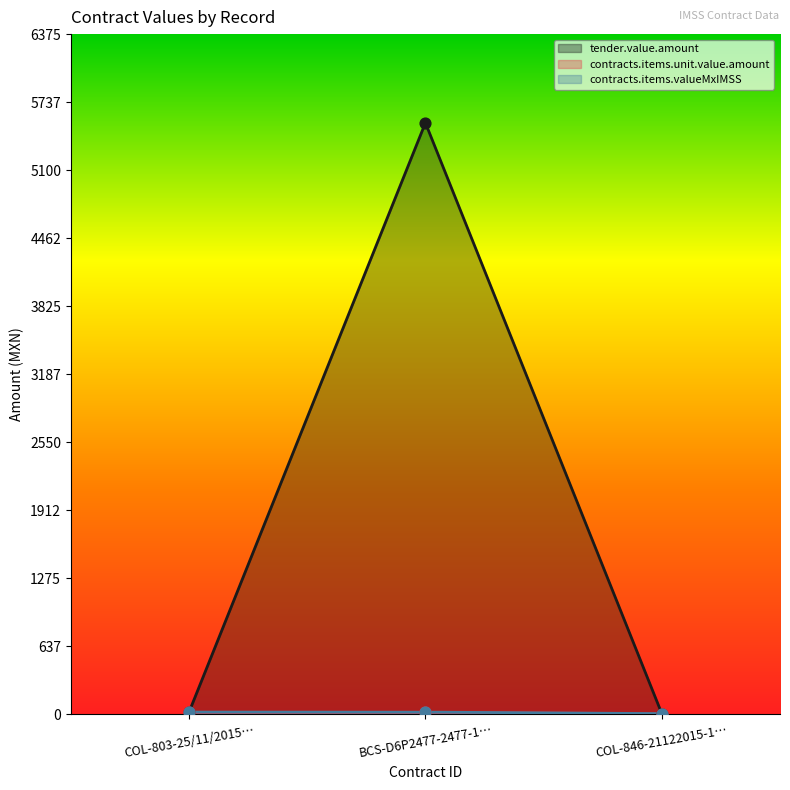

At which category is the sum across all series the highest?

BCS-D6P2477-2477-1…